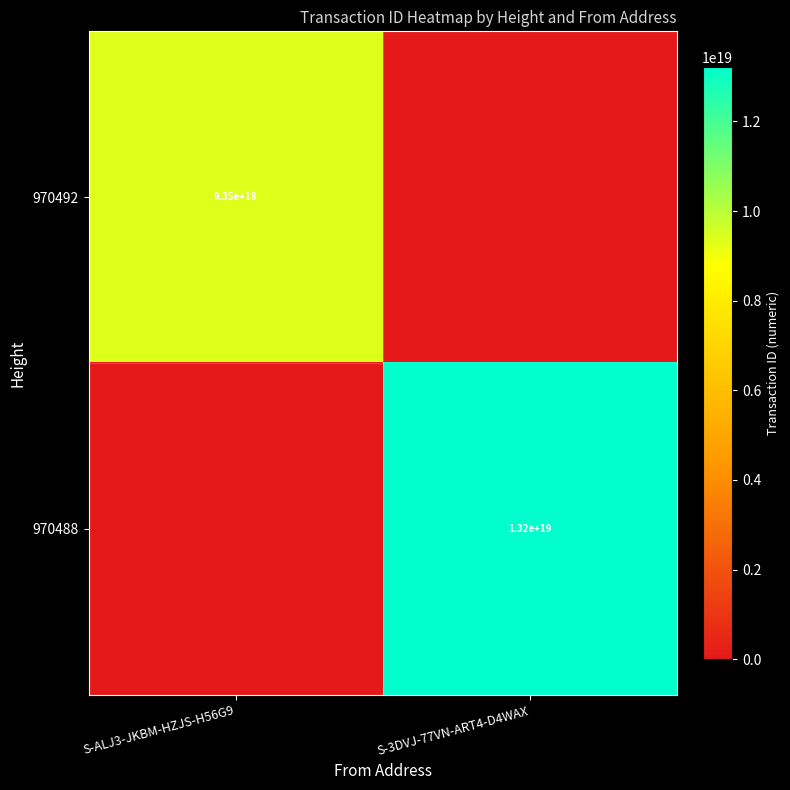

How many series are shown in this chart?

2